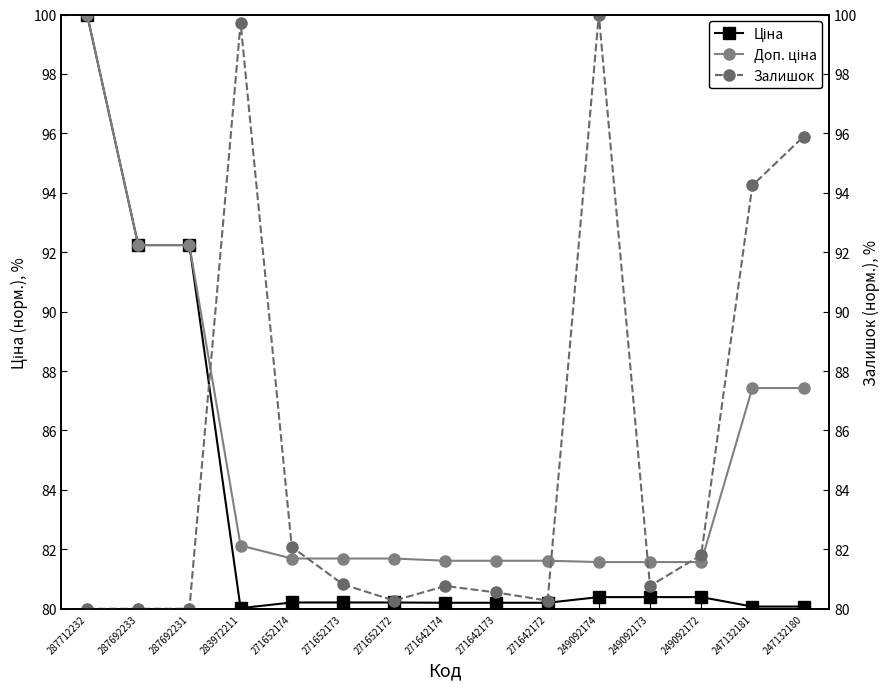

What is the difference between the maximum and minimum values in the Доп. ціна series?

18.4